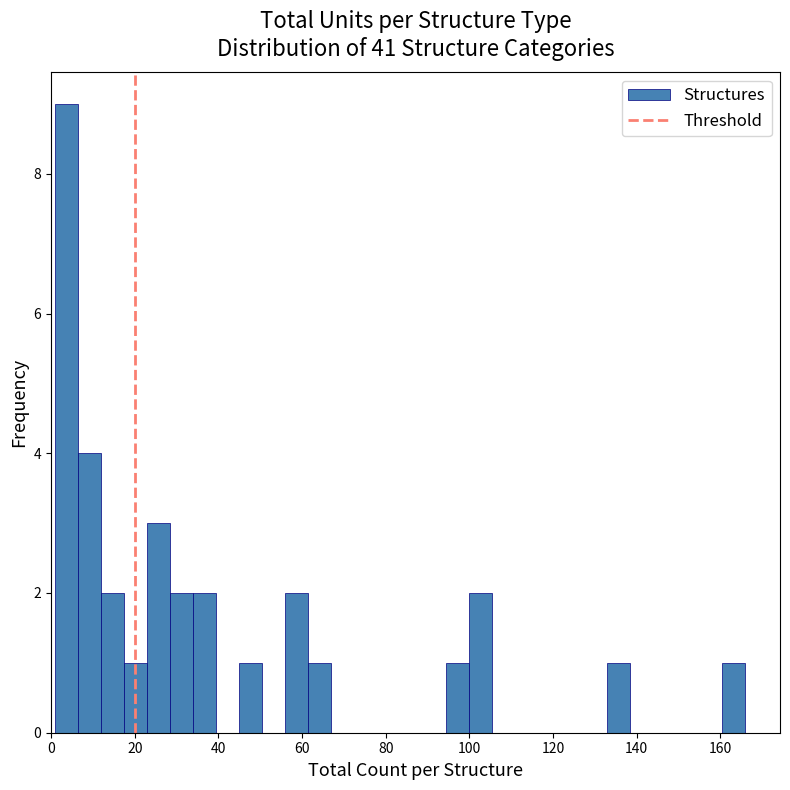

Around what value on the x-axis is the tallest bar? Give the approximate position of its centre, as read against the axis.

4